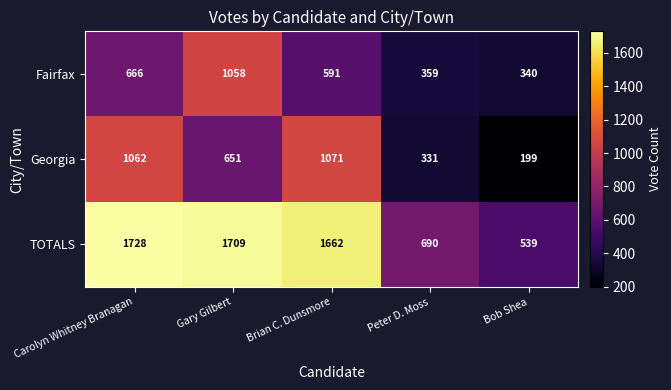

At Bob Shea, list the series in order from largest to smallest.

TOTALS, Fairfax, Georgia